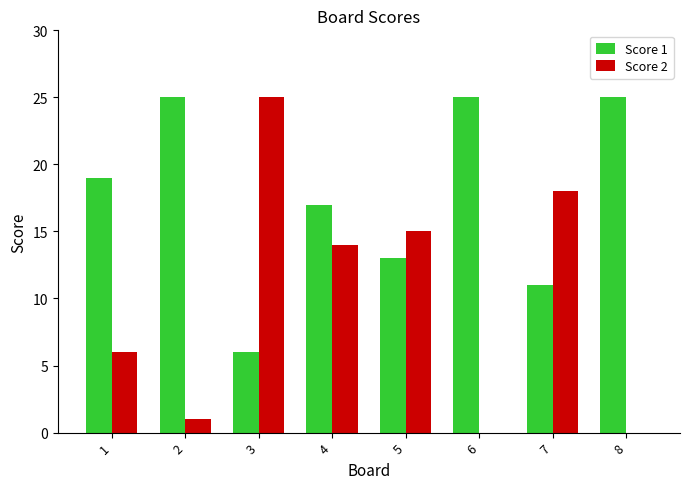

Is it true that Score 1 equals 19 at 7?

False